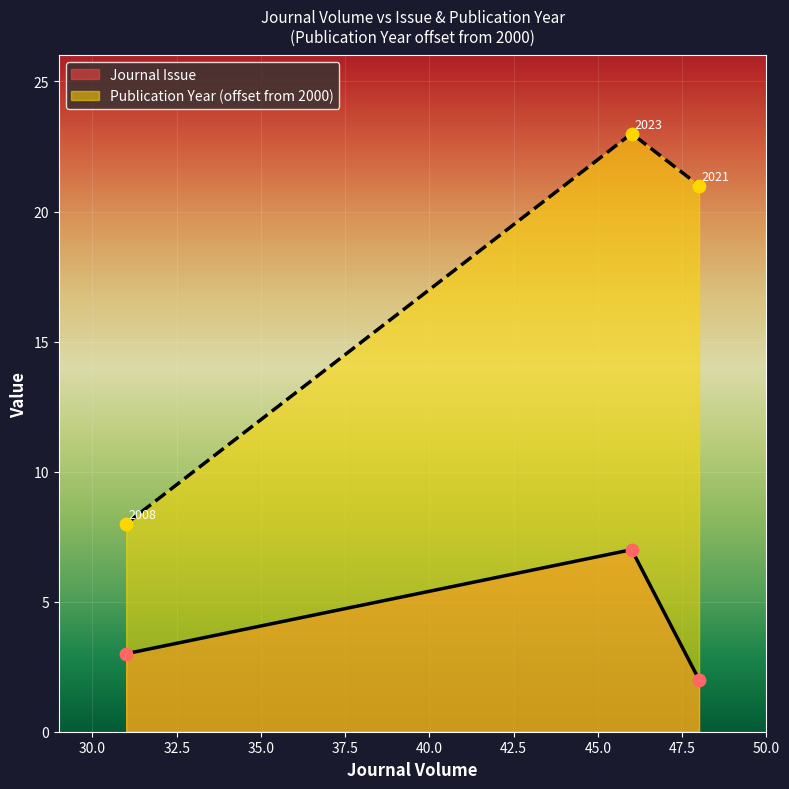

Which series has the largest total across all categories?

Publication Year (offset from 2000)